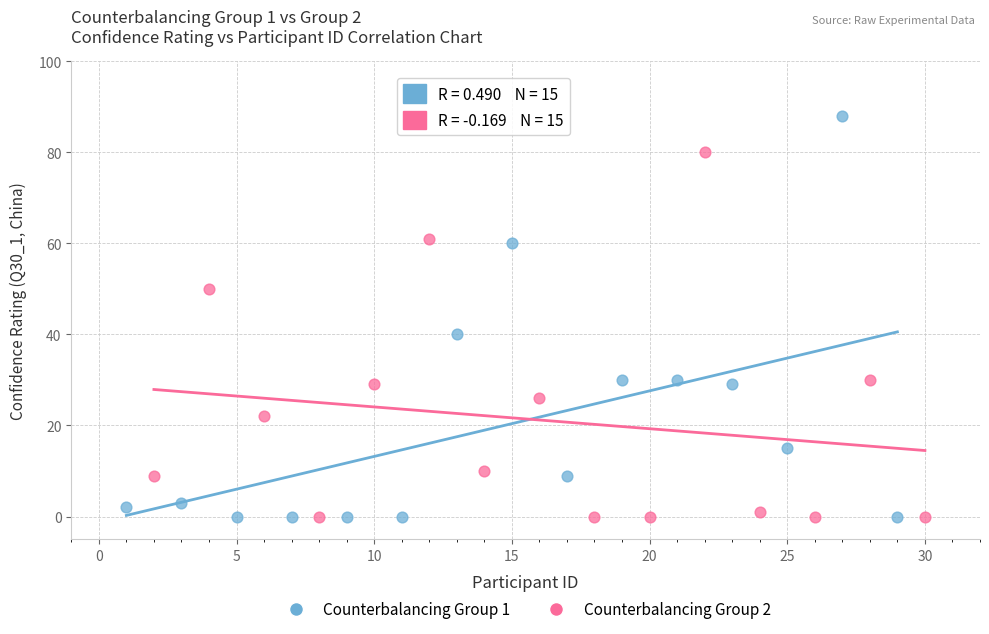

Which series reaches the maximum Y coordinate?

Counterbalancing Group 1